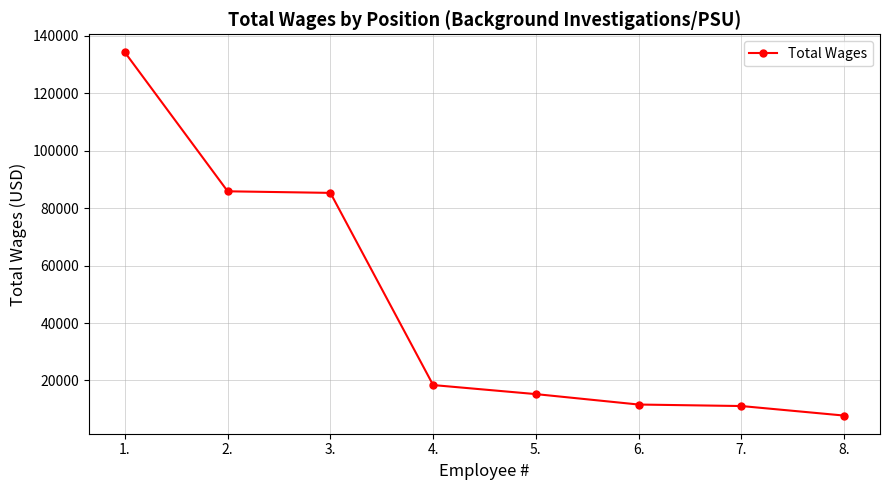

The value at 4. is 18389. True or false?

True